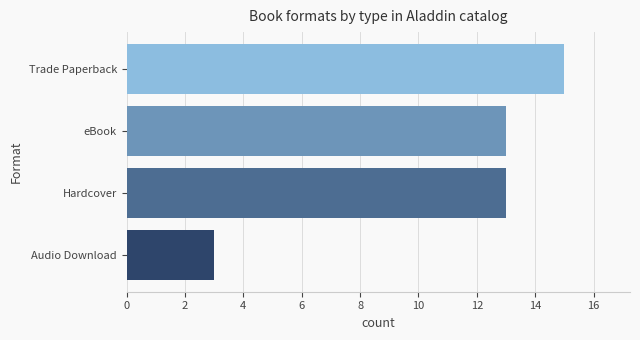

Between eBook and Trade Paperback, which is larger?

Trade Paperback